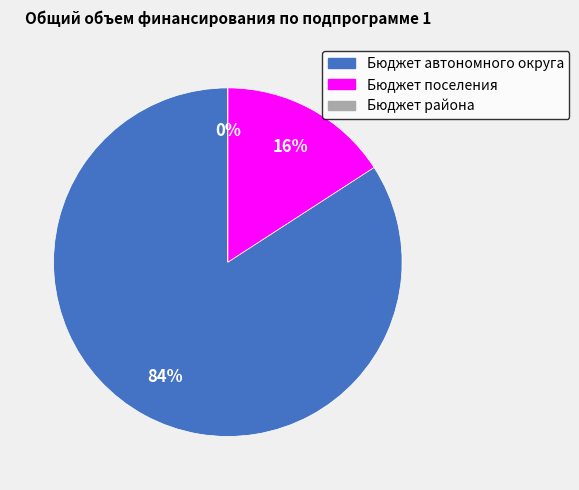

True or false: Бюджет района accounts for 0% of the total.

True